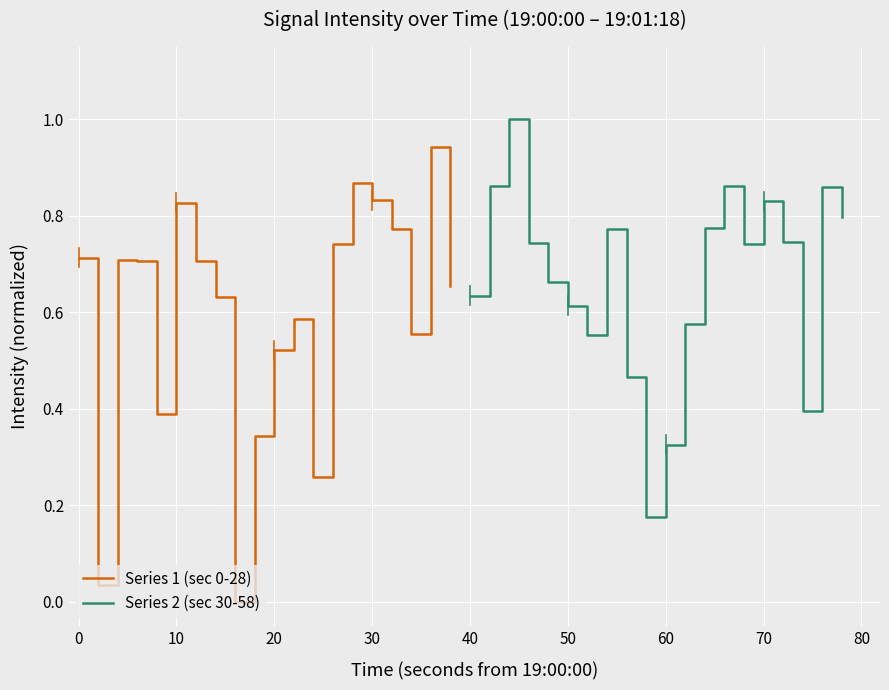

Reading left to right, what are all the values shown in this chart?

Series 1 (sec 0-28): 0.7	0.0	0.7	0.7	0.4	0.8	0.7	0.6	0.0	0.3	0.5	0.6	0.3	0.7	0.9	0.8	0.8	0.6	0.9	0.7
Series 2 (sec 30-58): 0.6	0.9	1.0	0.7	0.7	0.6	0.6	0.8	0.5	0.2	0.3	0.6	0.8	0.9	0.7	0.8	0.7	0.4	0.9	0.8